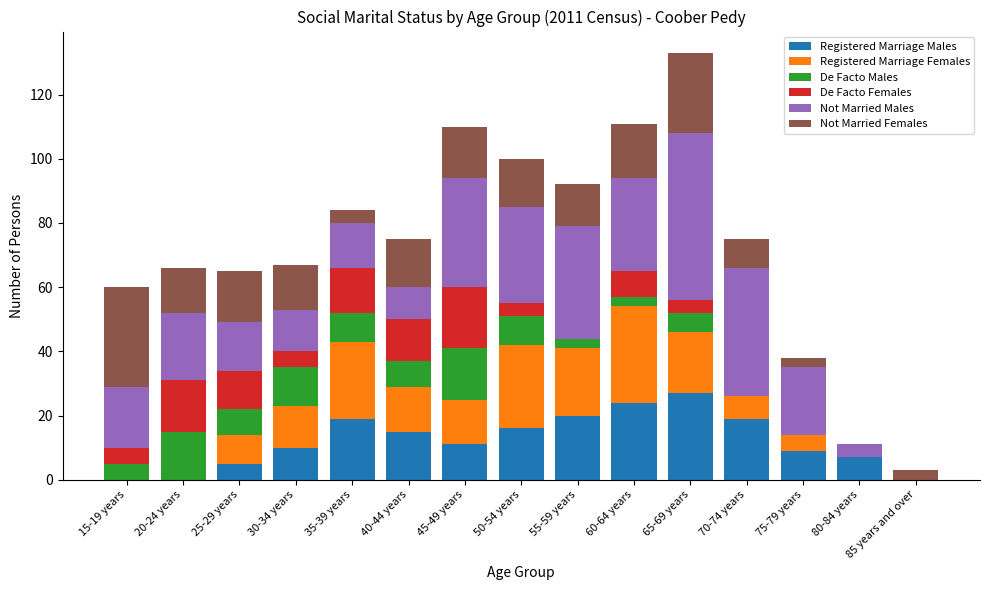

Are the bars horizontal?

No